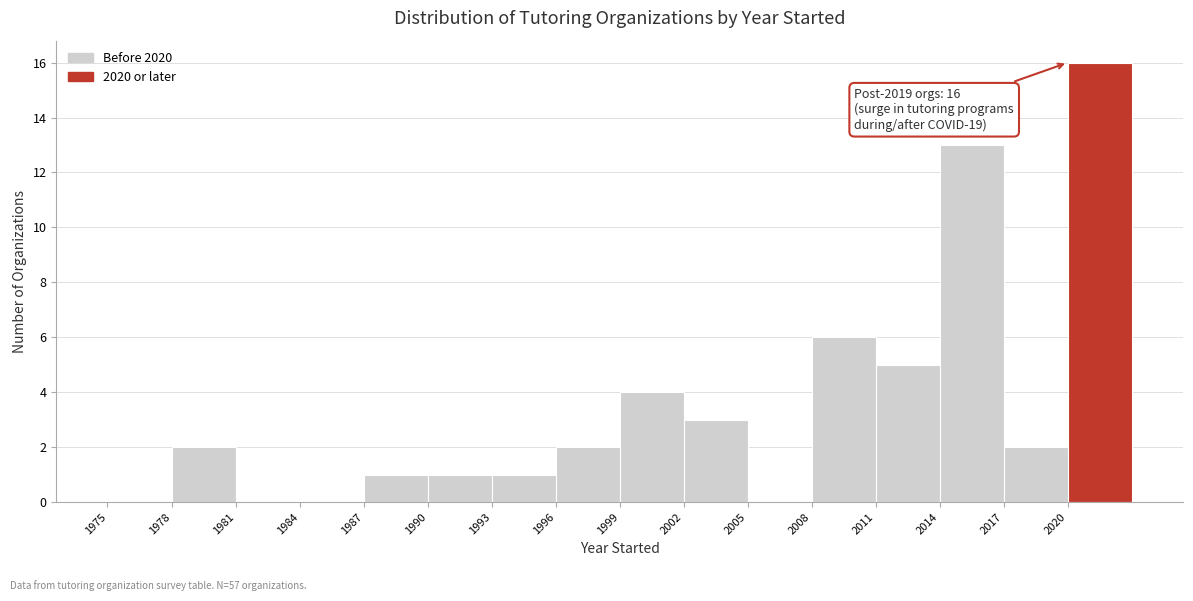

Over which range of the x-axis is the bar tallest?

2020 to 2023